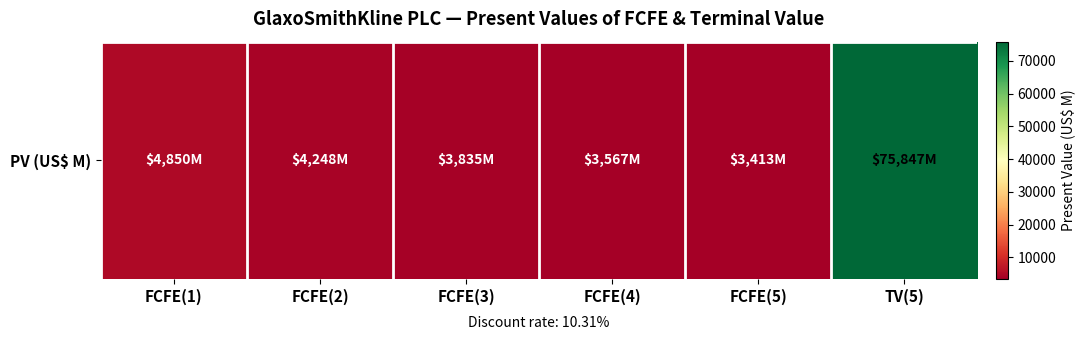

Count the number of values greater than 4248.

2